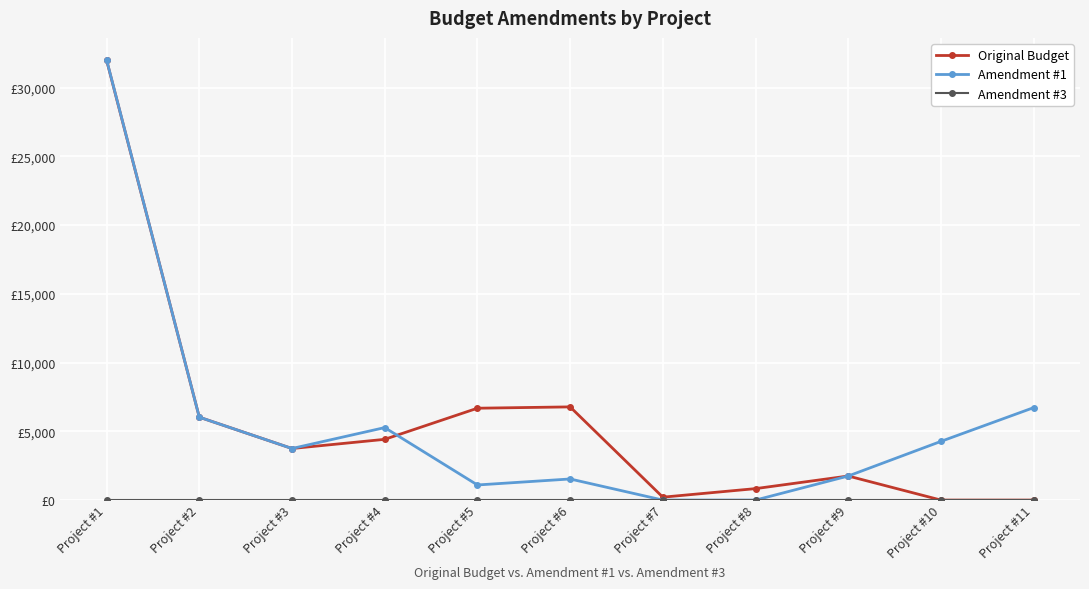

Reading left to right, list all the values displayed in this chart.

Original Budget: Project #1=31988.7	Project #2=6028.7	Project #3=3750.0	Project #4=4417.2	Project #5=6680.8	Project #6=6777.0	Project #7=210.8	Project #8=832.8	Project #9=1750.0	Project #10=0.0	Project #11=0.0
Amendment #1: Project #1=32012.4	Project #2=6028.7	Project #3=3750.0	Project #4=5270.9	Project #5=1098.3	Project #6=1534.9	Project #7=0.0	Project #8=0.0	Project #9=1750.0	Project #10=4268.2	Project #11=6722.7
Amendment #3: Project #1=0.0	Project #2=0.0	Project #3=0.0	Project #4=0.0	Project #5=0.0	Project #6=0.0	Project #7=0.0	Project #8=0.0	Project #9=0.0	Project #10=0.0	Project #11=0.0